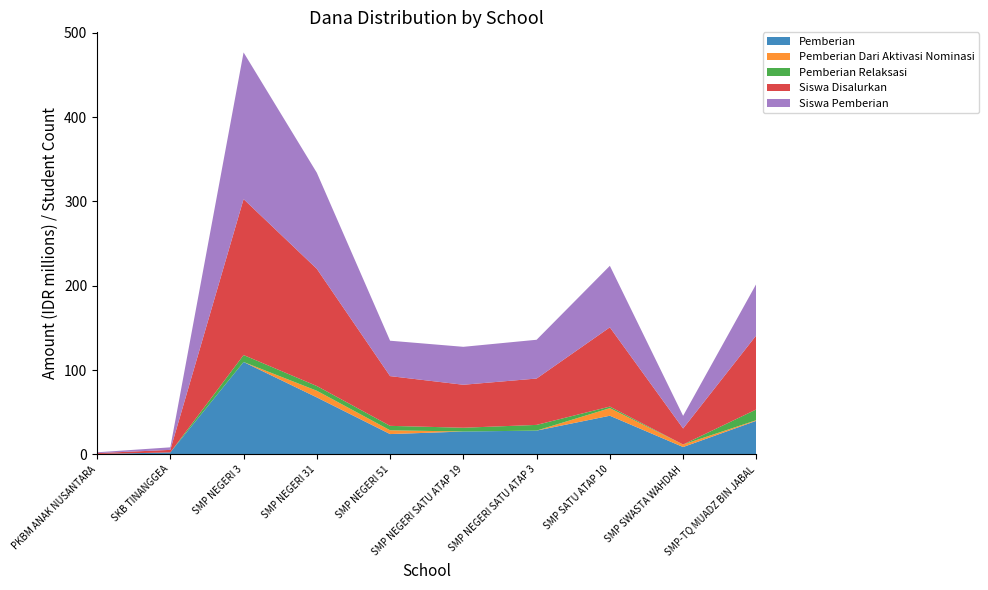

Reading left to right, list all the values displayed in this chart.

Pemberian: PKBM ANAK NUSANTARA=375000	SKB TINANGGEA=2250000	SMP NEGERI 3=109500000	SMP NEGERI 31=67500000	SMP NEGERI 51=24000000	SMP NEGERI SATU ATAP 19=27000000	SMP NEGERI SATU ATAP 3=28125000	SMP SATU ATAP 10=45750000	SMP SWASTA WAHDAH=8625000	SMP-TQ MUADZ BIN JABAL=39750000
Pemberian Dari Aktivasi Nominasi: PKBM ANAK NUSANTARA=0	SKB TINANGGEA=0	SMP NEGERI 3=0	SMP NEGERI 31=7875000	SMP NEGERI 51=4500000	SMP NEGERI SATU ATAP 19=0	SMP NEGERI SATU ATAP 3=0	SMP SATU ATAP 10=9000000	SMP SWASTA WAHDAH=3000000	SMP-TQ MUADZ BIN JABAL=750000
Pemberian Relaksasi: PKBM ANAK NUSANTARA=0	SKB TINANGGEA=0	SMP NEGERI 3=8250000	SMP NEGERI 31=5625000	SMP NEGERI 51=5250000	SMP NEGERI SATU ATAP 19=4500000	SMP NEGERI SATU ATAP 3=6750000	SMP SATU ATAP 10=1875000	SMP SWASTA WAHDAH=0	SMP-TQ MUADZ BIN JABAL=12750000
Siswa Disalurkan: PKBM ANAK NUSANTARA=1	SKB TINANGGEA=3	SMP NEGERI 3=185	SMP NEGERI 31=139	SMP NEGERI 51=59	SMP NEGERI SATU ATAP 19=51	SMP NEGERI SATU ATAP 3=55	SMP SATU ATAP 10=94	SMP SWASTA WAHDAH=19	SMP-TQ MUADZ BIN JABAL=88
Siswa Pemberian: PKBM ANAK NUSANTARA=1	SKB TINANGGEA=3	SMP NEGERI 3=174	SMP NEGERI 31=114	SMP NEGERI 51=42	SMP NEGERI SATU ATAP 19=45	SMP NEGERI SATU ATAP 3=46	SMP SATU ATAP 10=73	SMP SWASTA WAHDAH=15	SMP-TQ MUADZ BIN JABAL=61